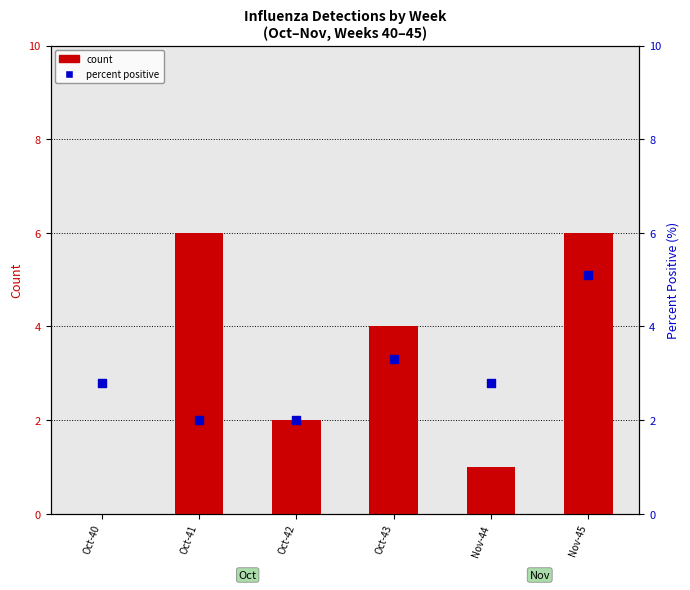

At how many categories does at least one series exceed 0?

6